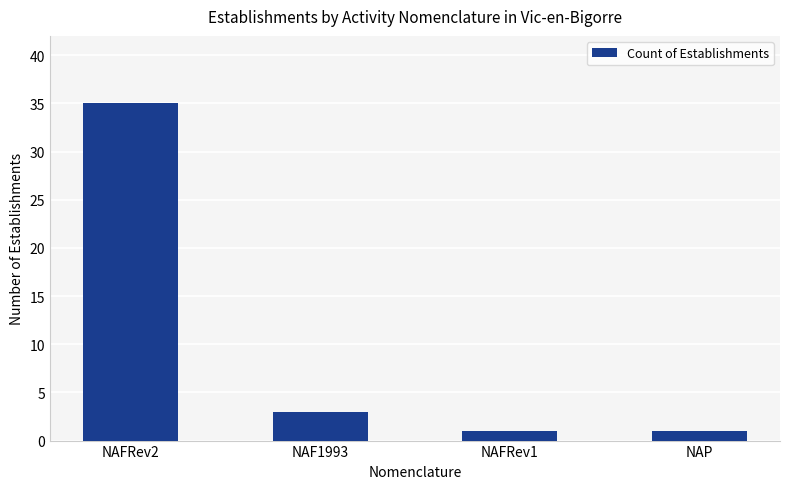

Reading left to right, what are all the values shown in this chart?

35	3	1	1